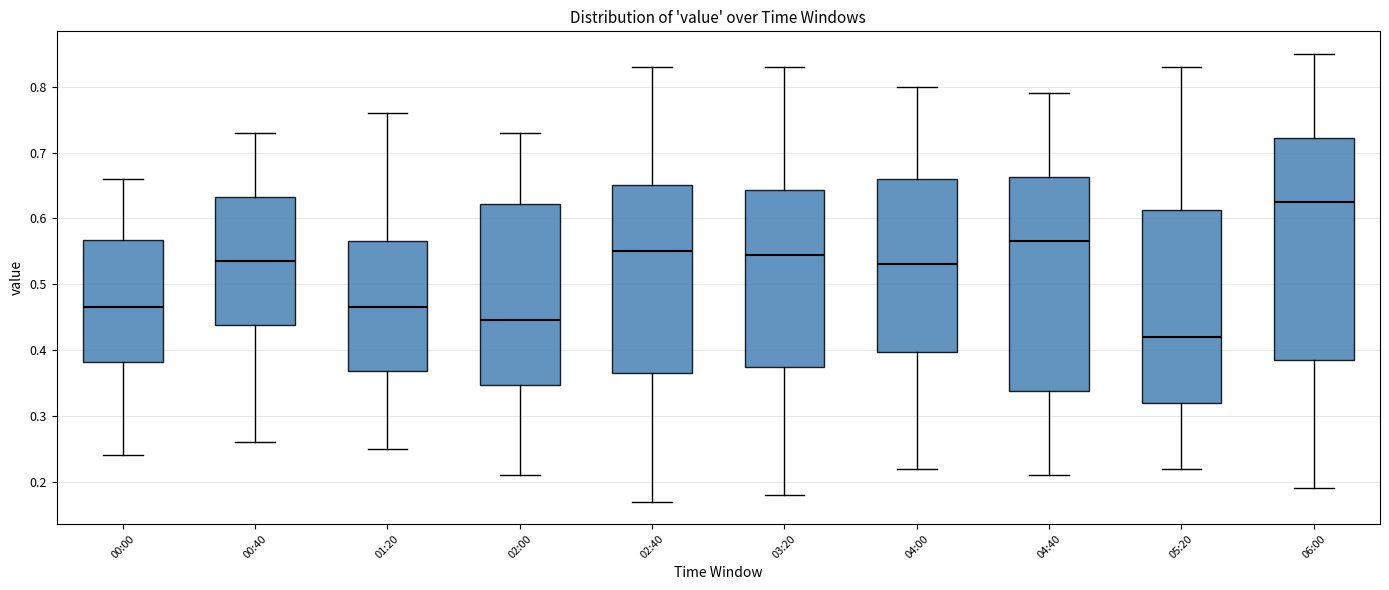

Which box's median line is the highest?

06:00